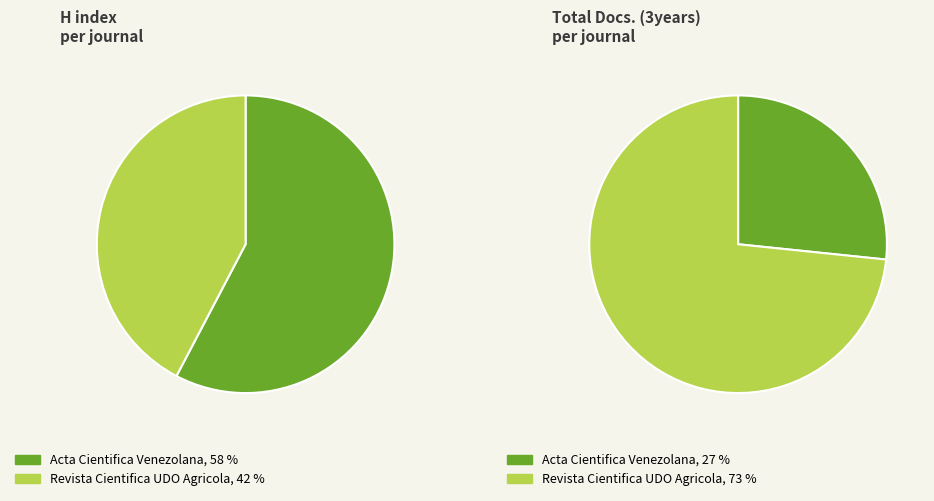

How many segments does this pie chart have?

2